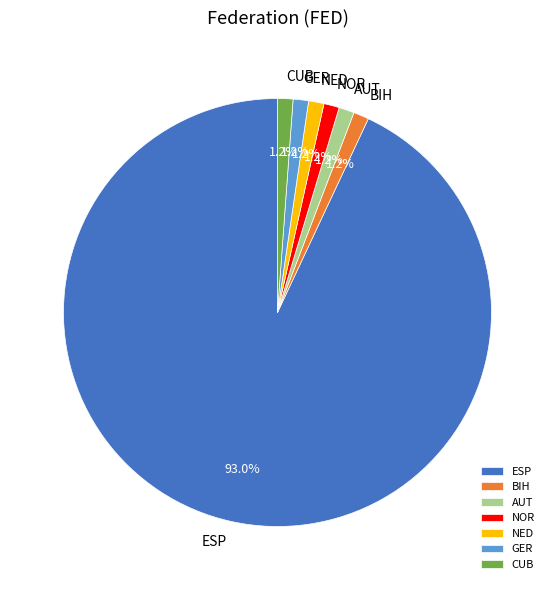

What is the ratio of the value at CUB to the value at NED?

1.0